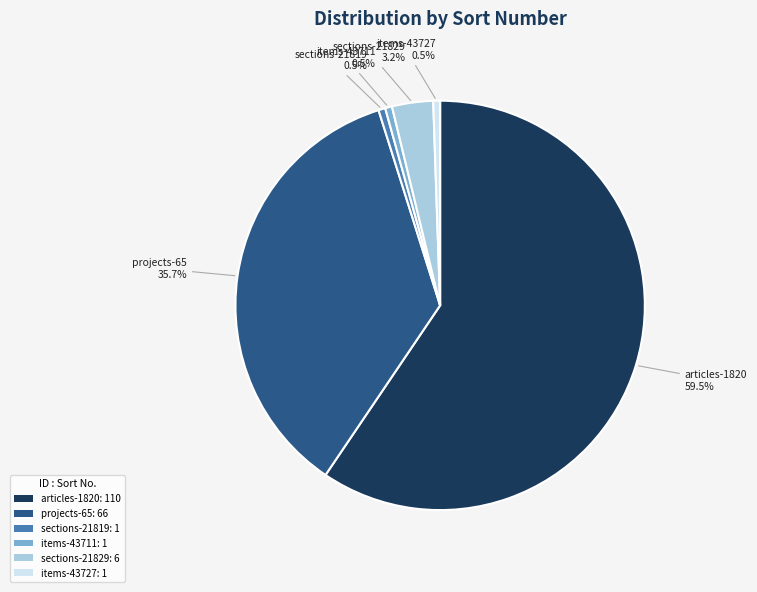

How many slices are in this pie chart?

6